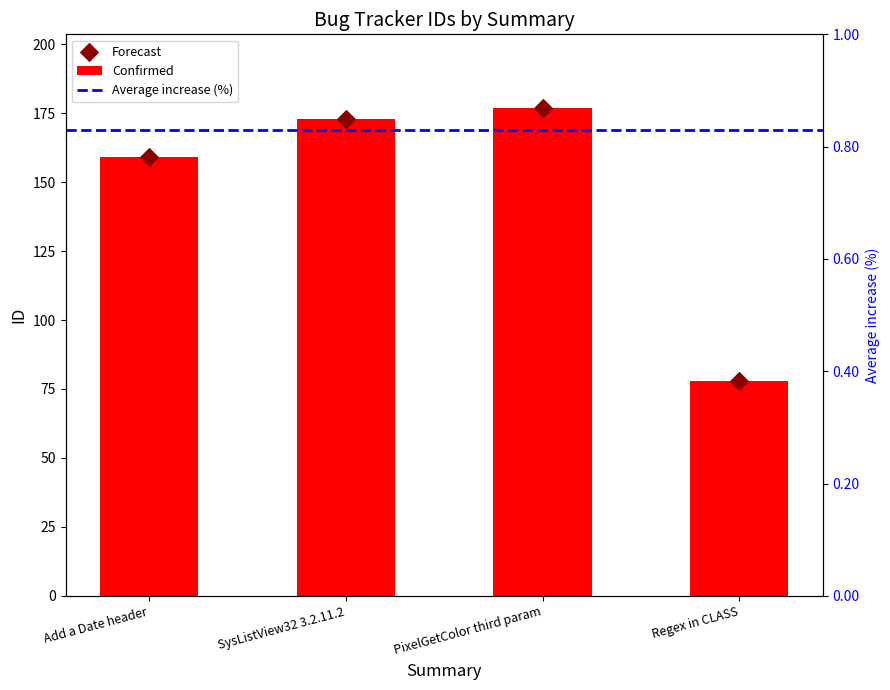

Approximately how many times larger is the value at Add a Date header compared to PixelGetColor third param?

0.9